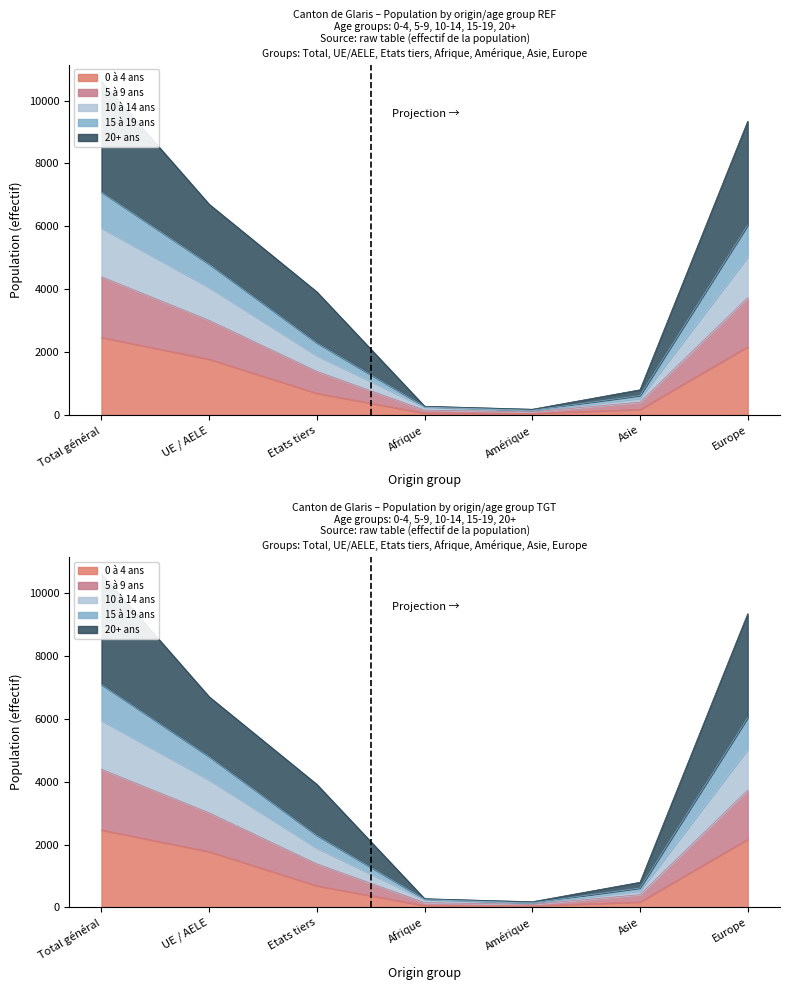

What is the difference between the highest and lowest values at UE / AELE?

4925